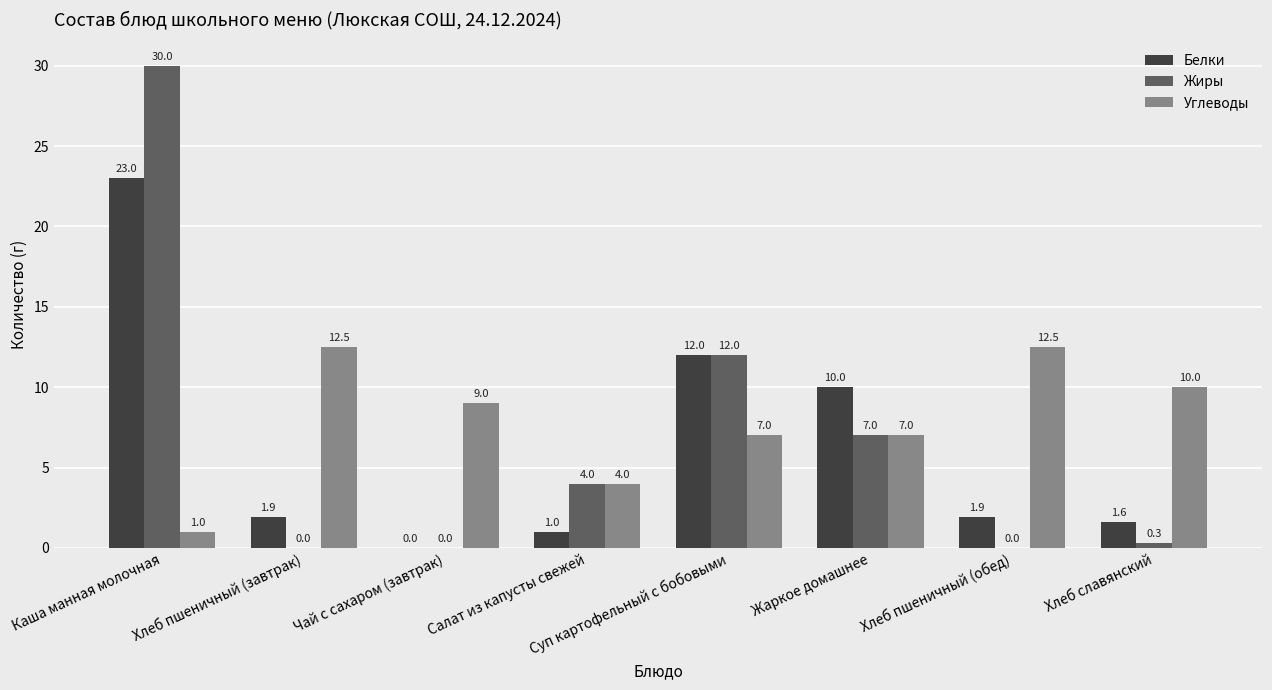

What is the difference between the Углеводы values at Жаркое домашнее and Хлеб славянский?

3.0